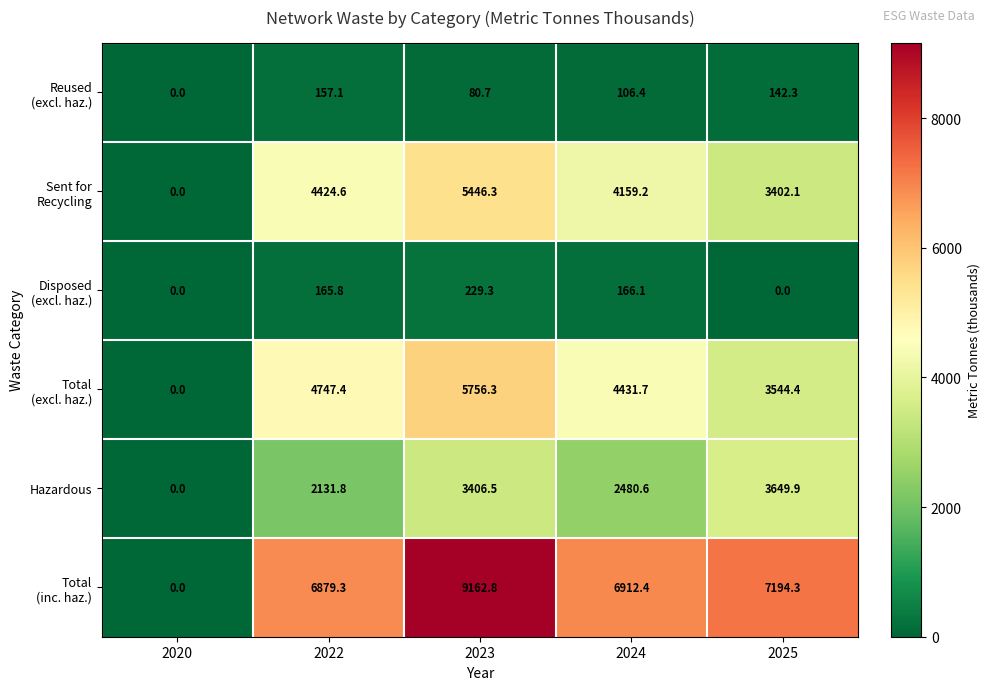

What is the spread (max minus min) of values at 2024?

6806.0